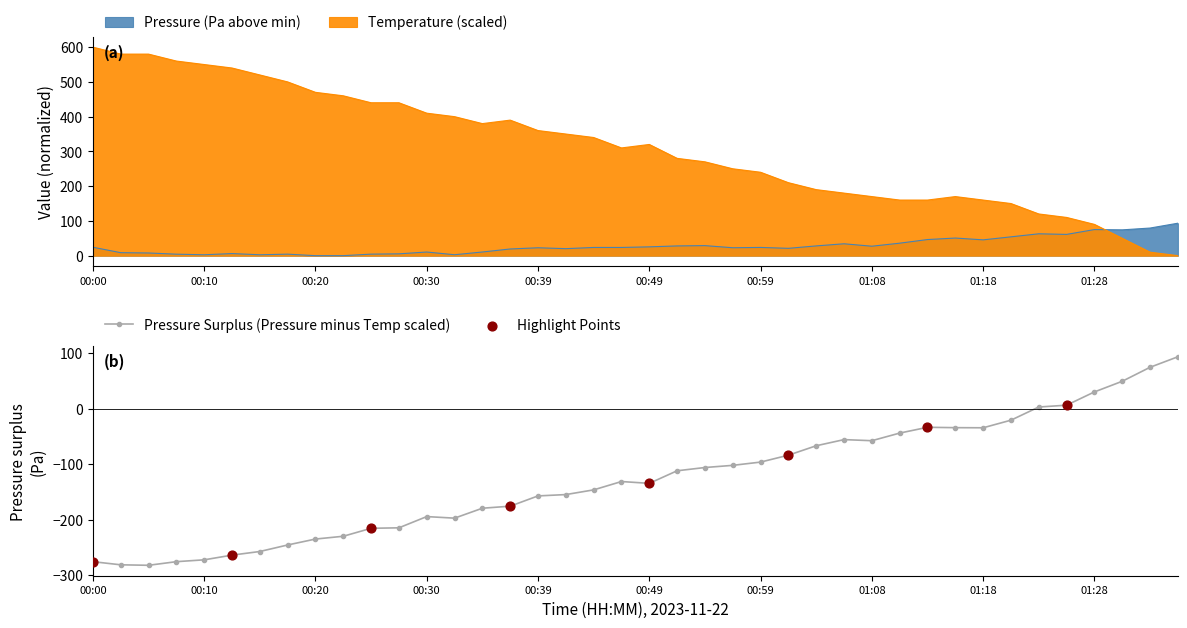

What is the lowest value of the Pressure Surplus (Pressure minus Temp scaled) series?

-282.3